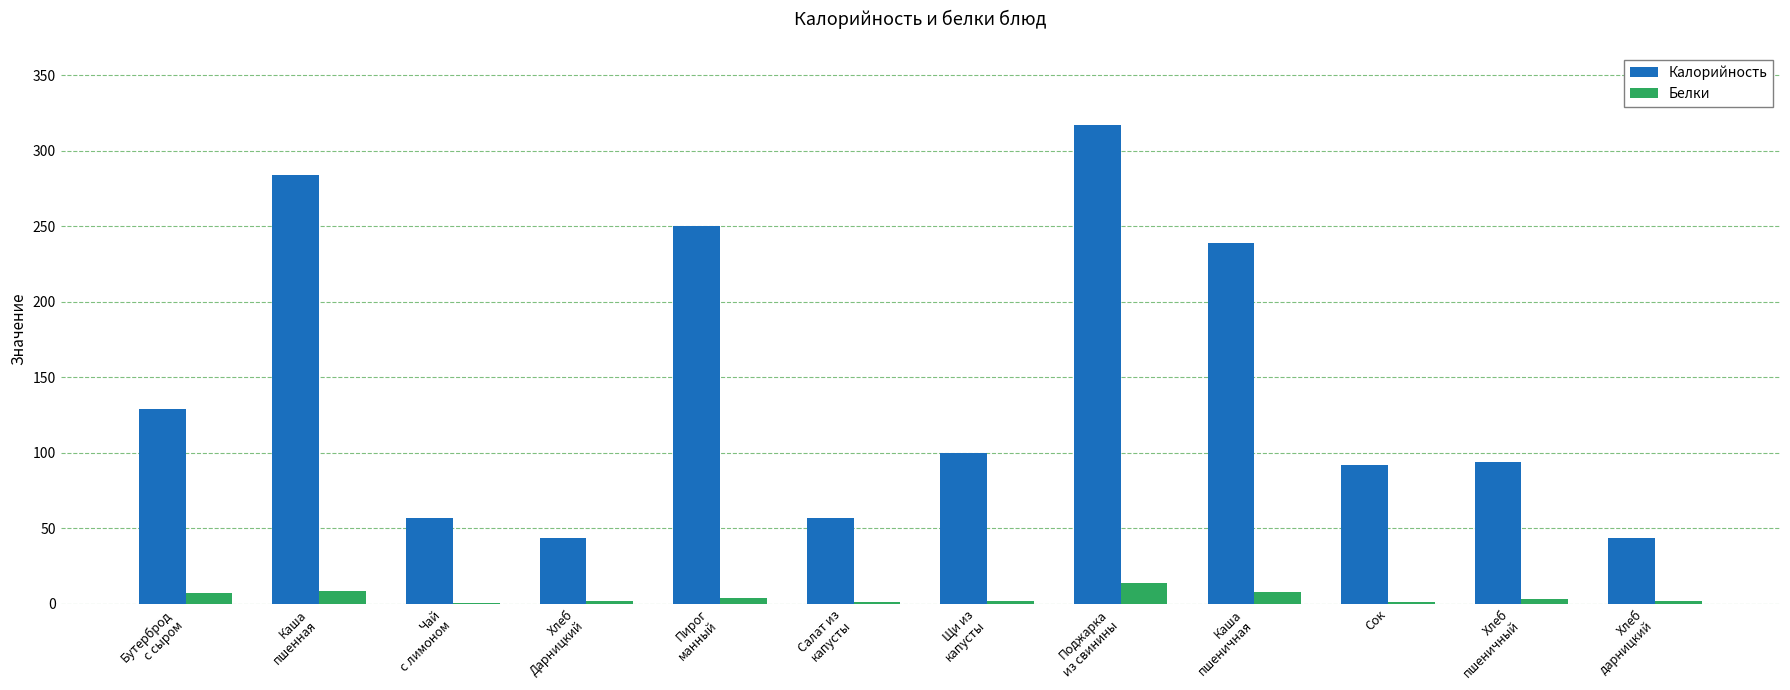

What is the sum of all Калорийность values?

1705.1